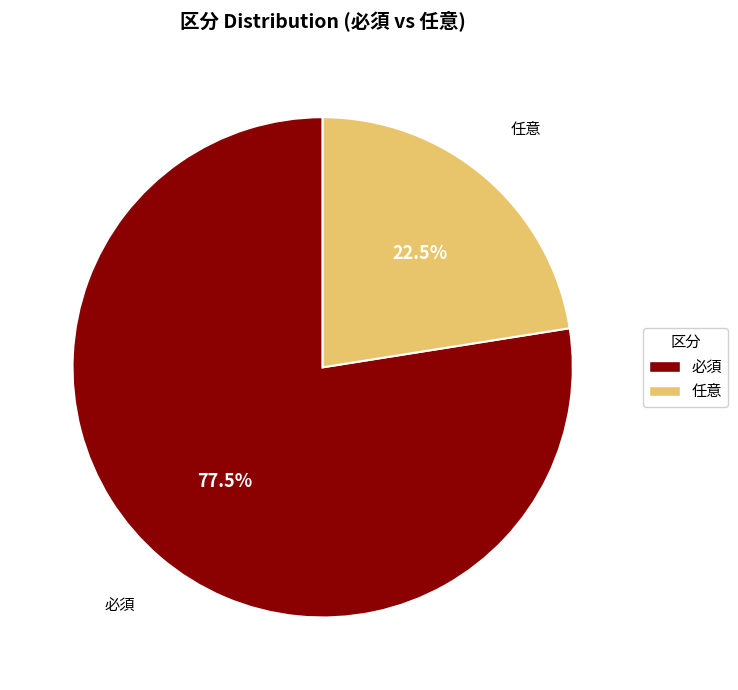

True or false: 必須 accounts for 85% of the total.

False